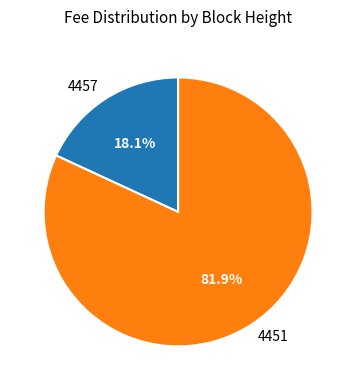

Which slice is the smallest?

4457